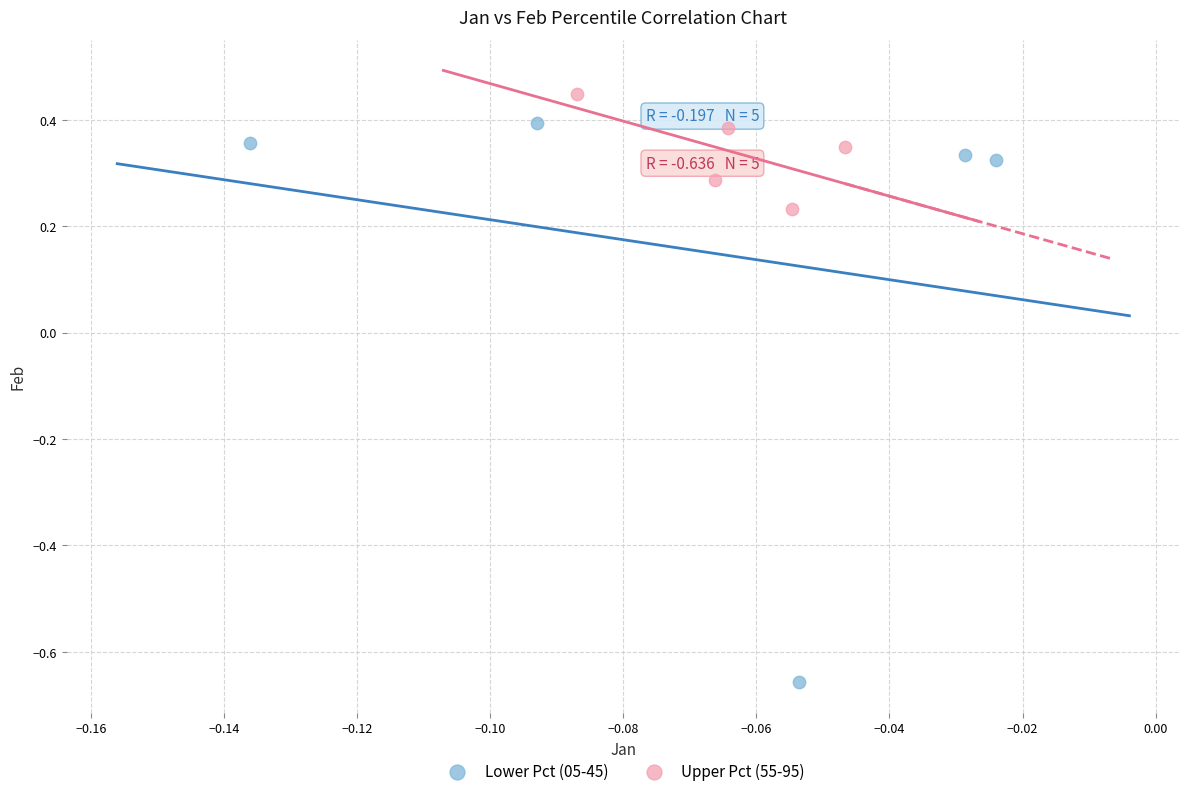

Which series contains the highest Y value?

Upper Pct (55-95)